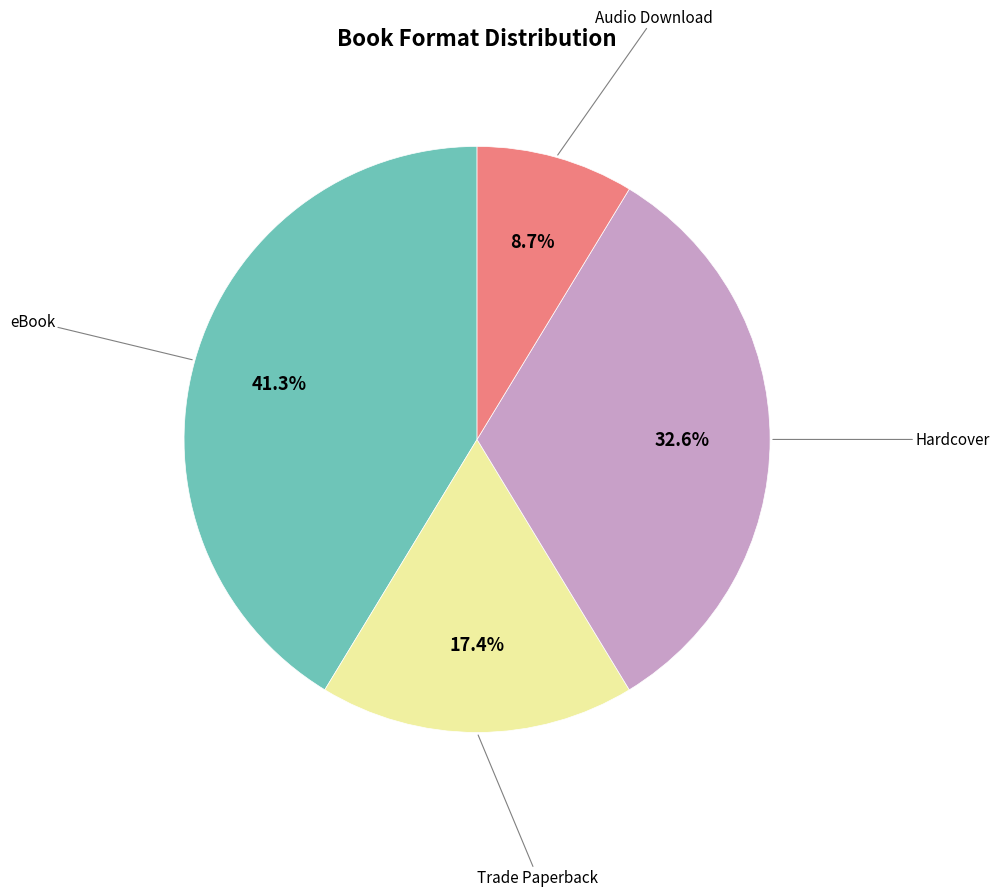

Is there a majority slice in this chart?

No